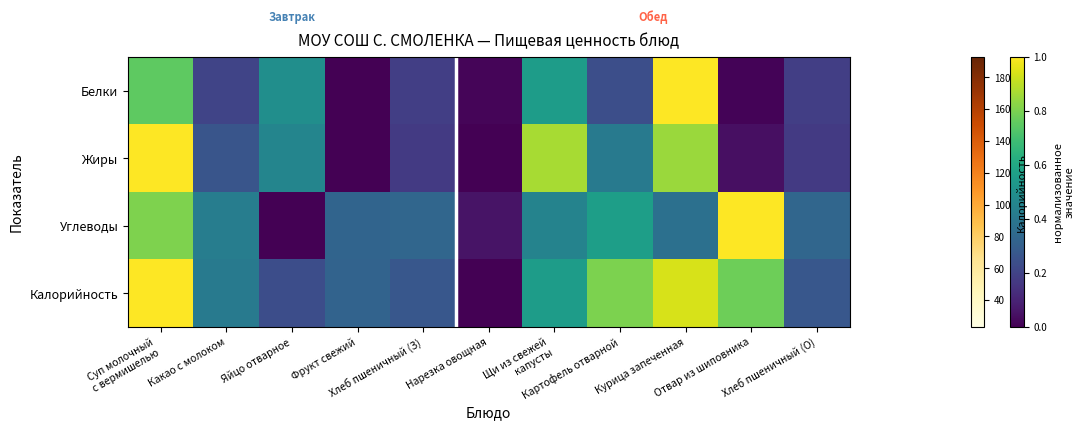

Between Суп молочный
с вермишелью and Фрукт свежий, which is larger?

Суп молочный
с вермишелью